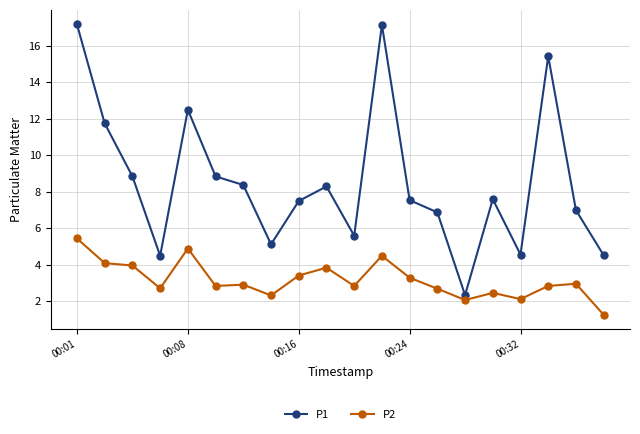

Is this an area chart (filled region under the line)?

No